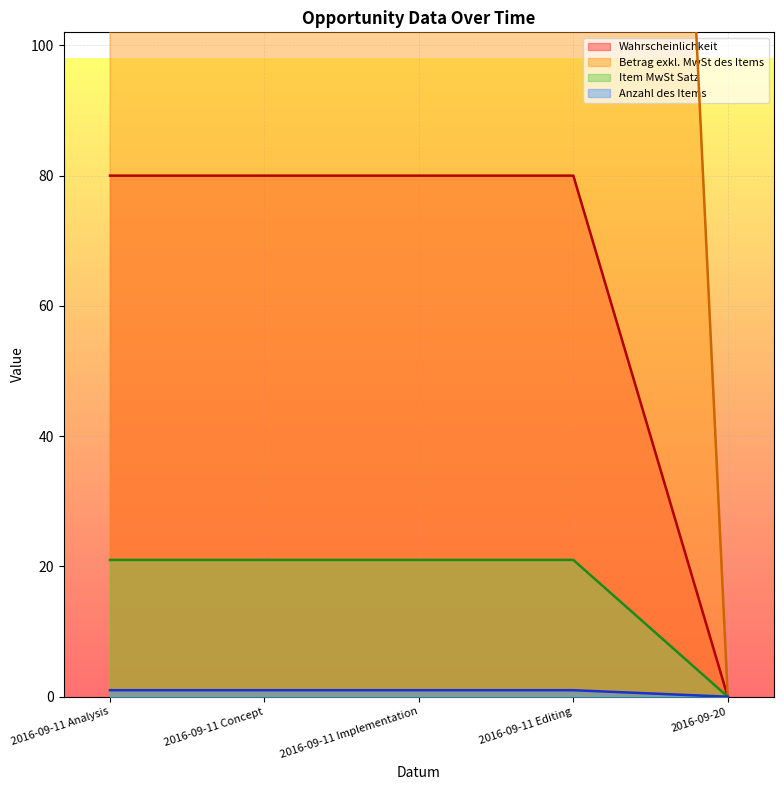

At how many categories does at least one series exceed 172?

4